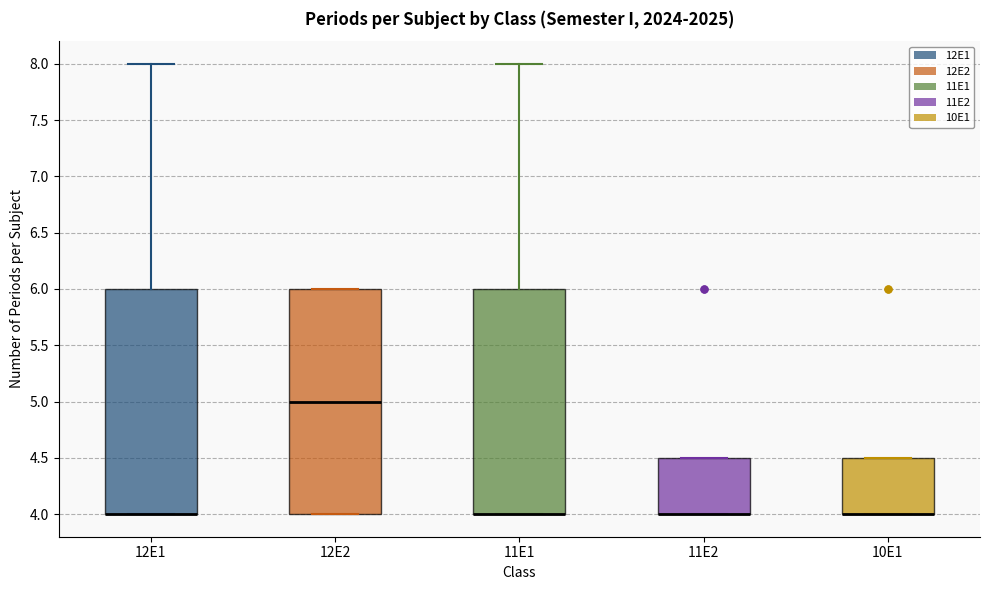

Reading left to right, read every box against the y-axis: the position of its median line, the range the box covers, and the ends of its whiskers. The values are not printed on the chart, so give them approximately, as read against the axis.

12E1: median 4.0 (drawn on the box's lower edge), box 4.0 to 6.0, whiskers 4.0 to 8.0
12E2: median 5.0, box 4.0 to 6.0, whiskers 4.0 to 6.0
11E1: median 4.0 (drawn on the box's lower edge), box 4.0 to 6.0, whiskers 4.0 to 8.0
11E2: median 4.0 (drawn on the box's lower edge), box 4.0 to 4.5, whiskers 4.0 to 4.5
10E1: median 4.0 (drawn on the box's lower edge), box 4.0 to 4.5, whiskers 4.0 to 4.5